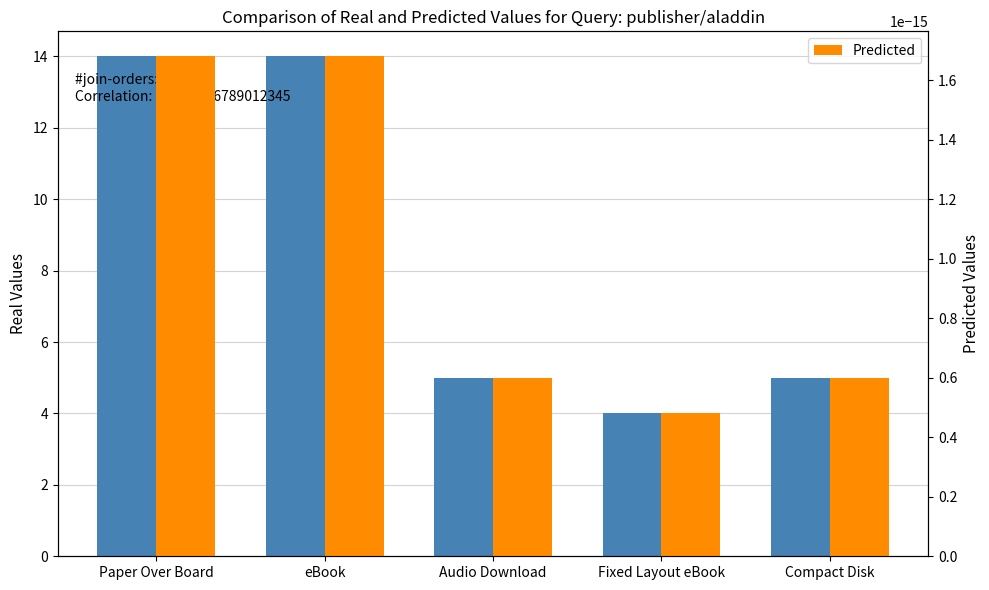

Is it true that Predicted equals 0.0 at Audio Download?

True